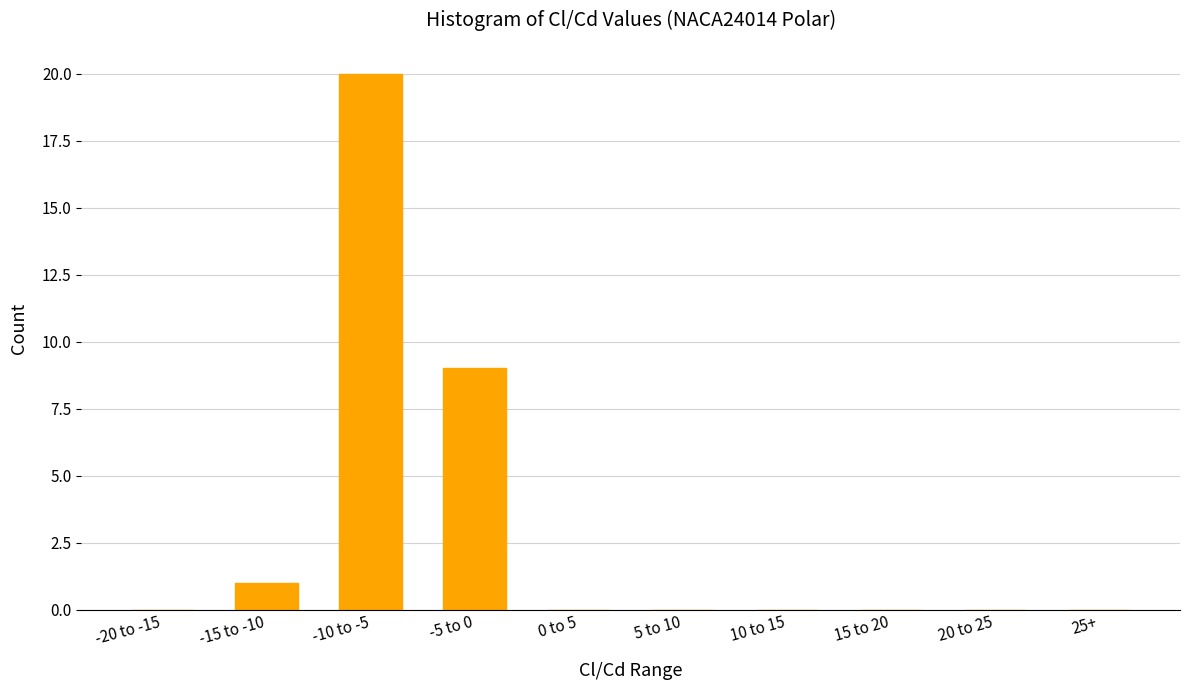

Reading right to left, list all the values displayed in this chart.

25+=0	20 to 25=0	15 to 20=0	10 to 15=0	5 to 10=0	0 to 5=0	-5 to 0=9	-10 to -5=20	-15 to -10=1	-20 to -15=0